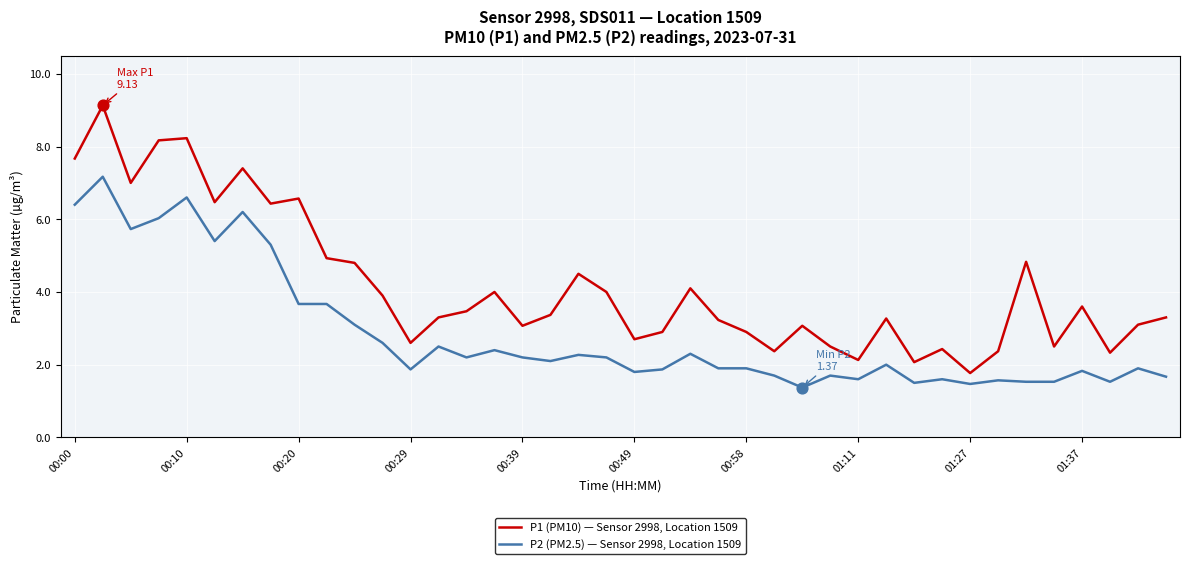

True or false: P1 (PM10) — Sensor 2998, Location 1509 and P2 (PM2.5) — Sensor 2998, Location 1509 cross at least once.

False